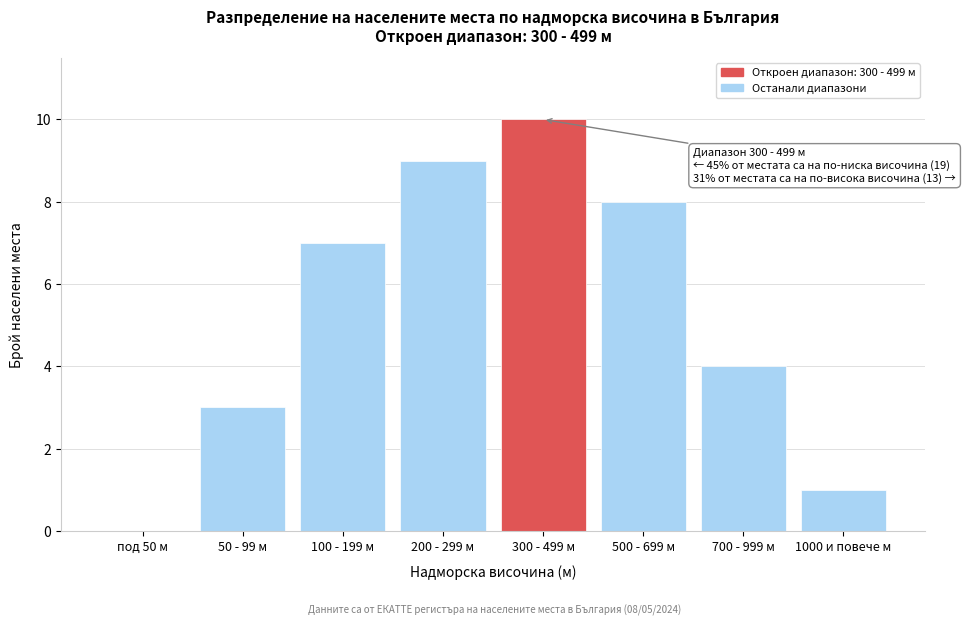

Reading right to left, list all the values displayed in this chart.

1000 и повече м=1	700 - 999 м=4	500 - 699 м=8	300 - 499 м=10	200 - 299 м=9	100 - 199 м=7	50 - 99 м=3	под 50 м=0